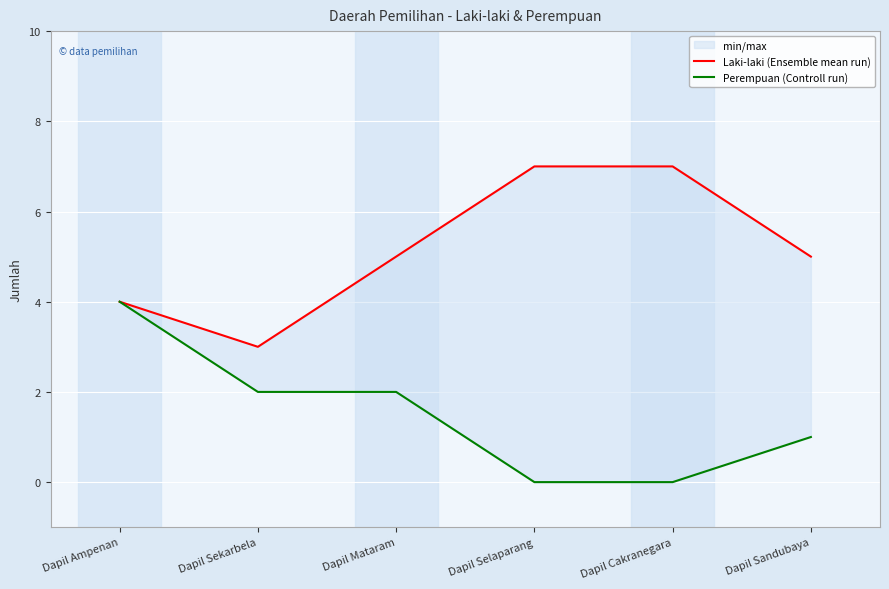

True or false: Laki-laki (Ensemble mean run) and Perempuan (Controll run) cross at least once.

False